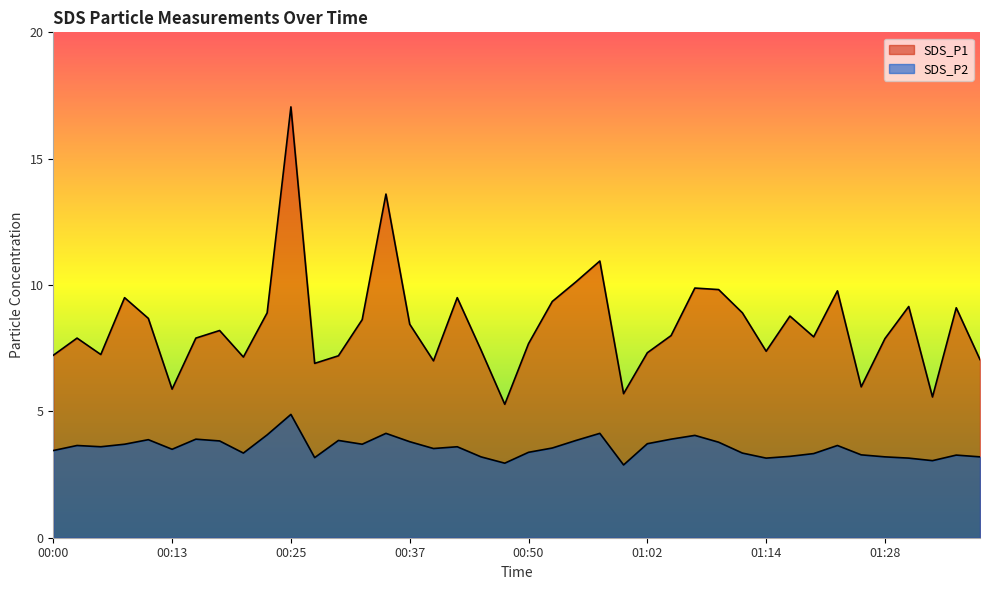

What is the difference between the SDS_P2 values at 01:34 and 00:50?

0.3